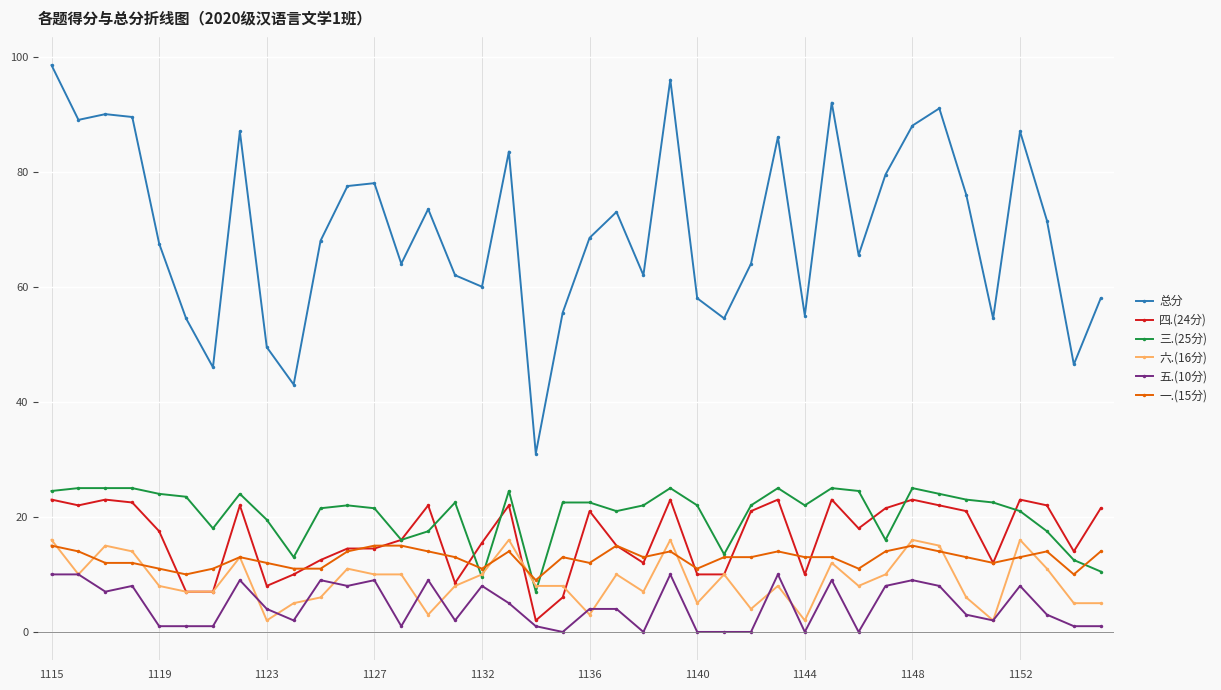

True or false: 总分 and 六.(16分) intersect in this chart.

False